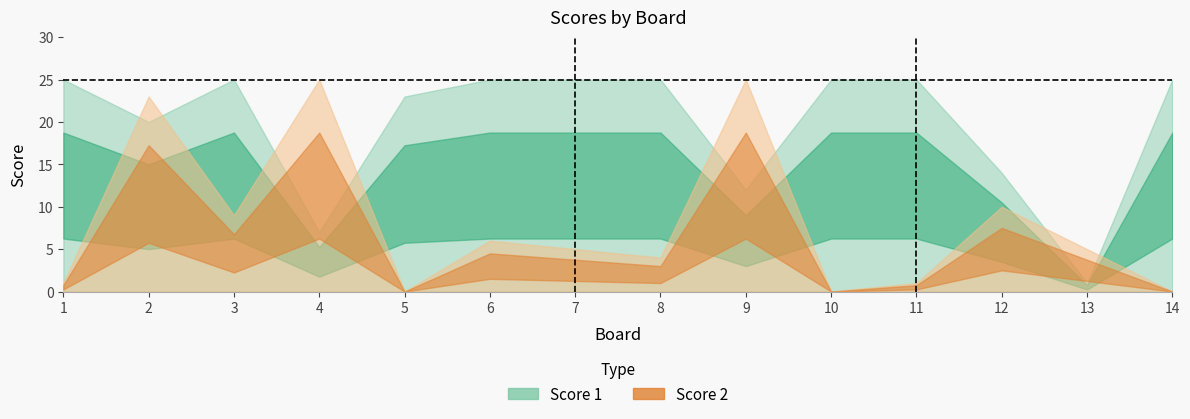

Where do Score 2 and Score 1 first cross each other?

1 and 2